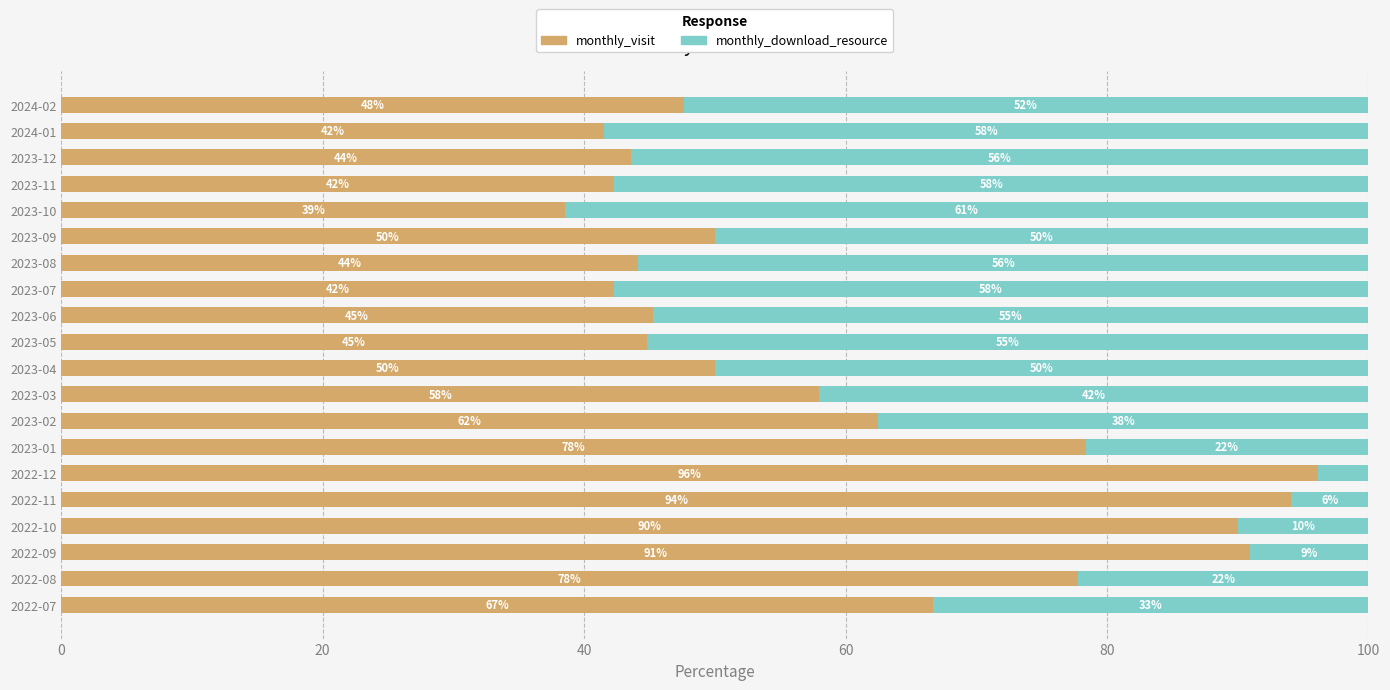

How many series are shown in this chart?

2